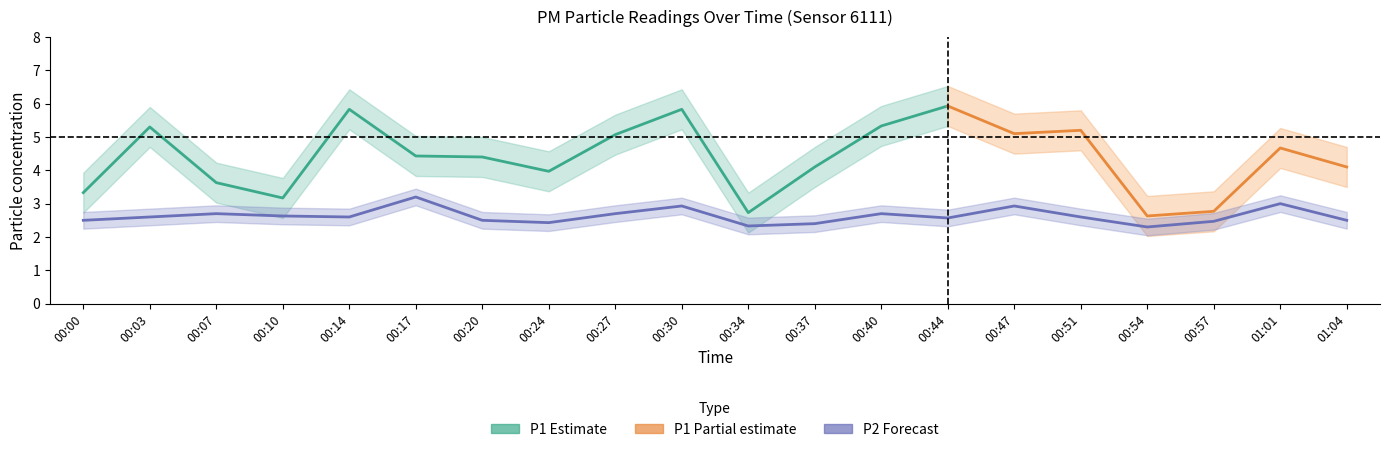

How many interior local peaks (higher than both neighbors) does the data have?

6